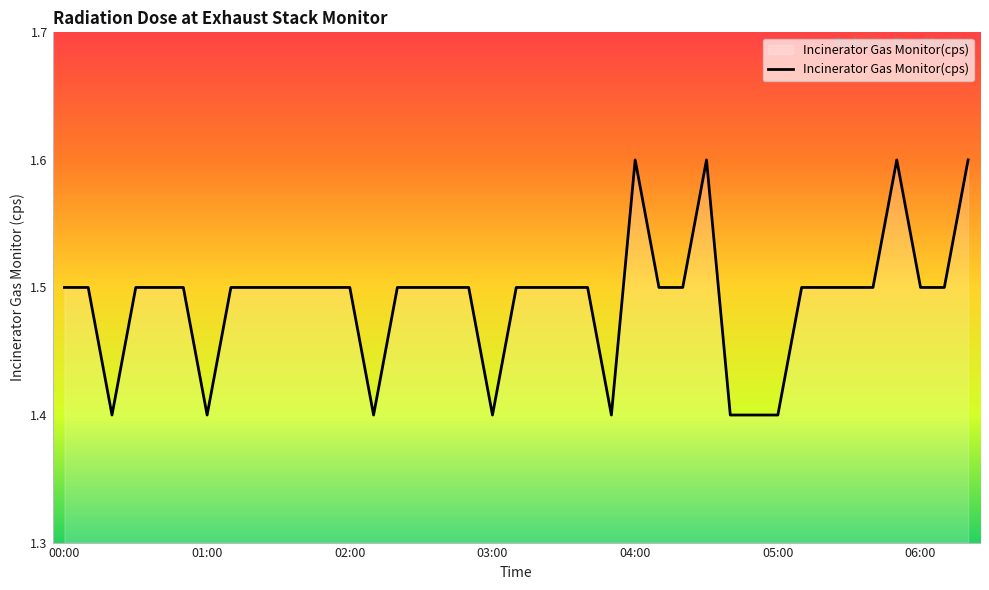

What is the difference between the values at 00:40 and 04:30?

0.1